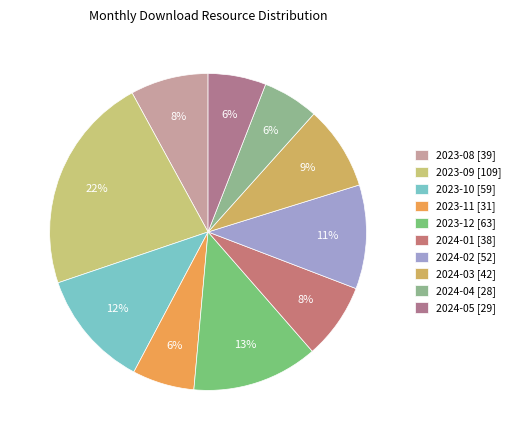

Is there a majority slice in this chart?

No